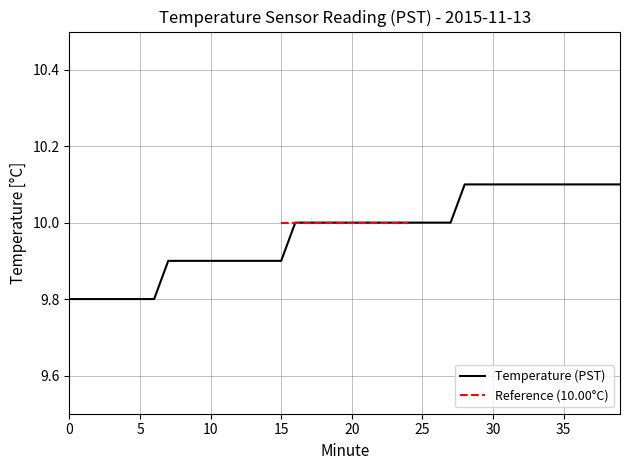

What is the value of the 30th point from the left?

10.1